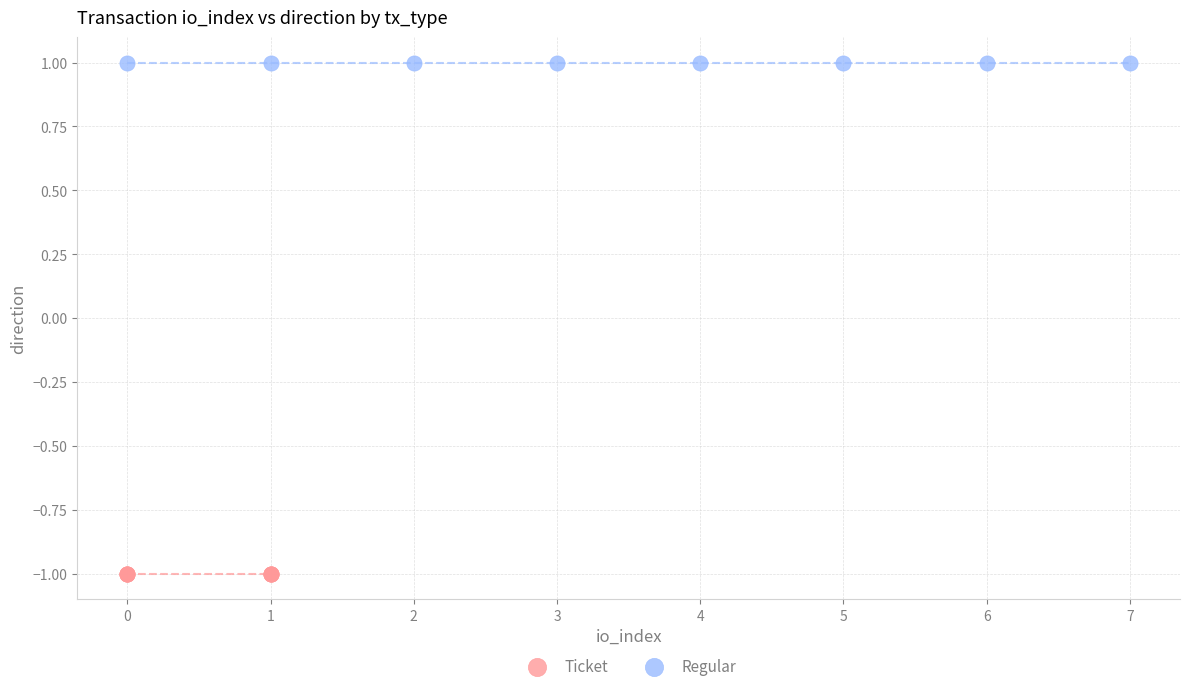

What are all the series names shown in the legend?

Ticket, Regular